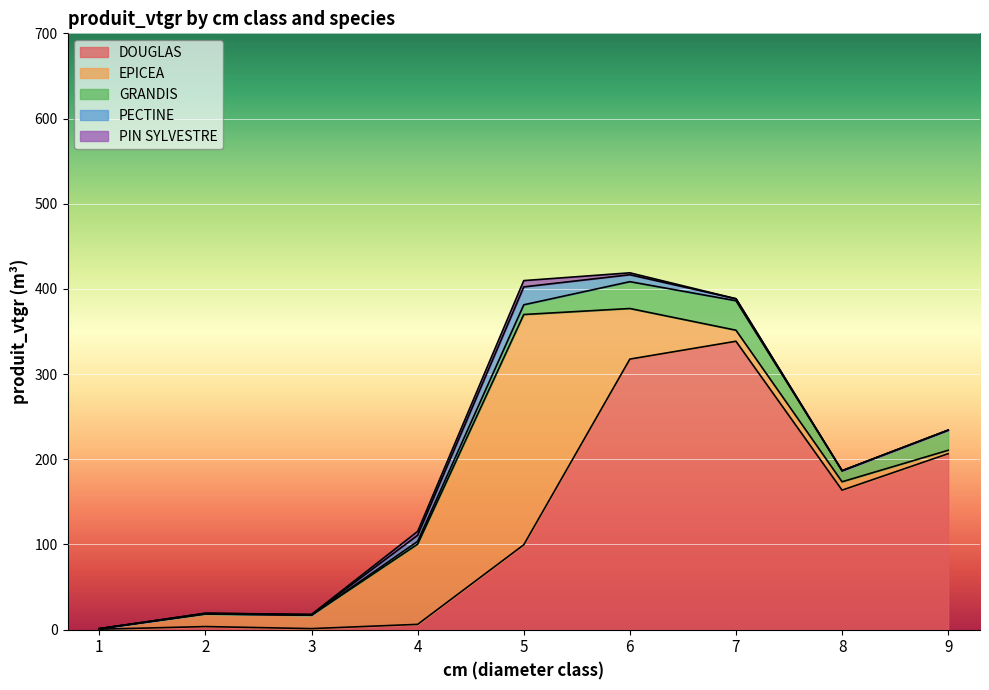

At 3, list the series in order from largest to smallest.

EPICEA, DOUGLAS, PECTINE, PIN SYLVESTRE, GRANDIS